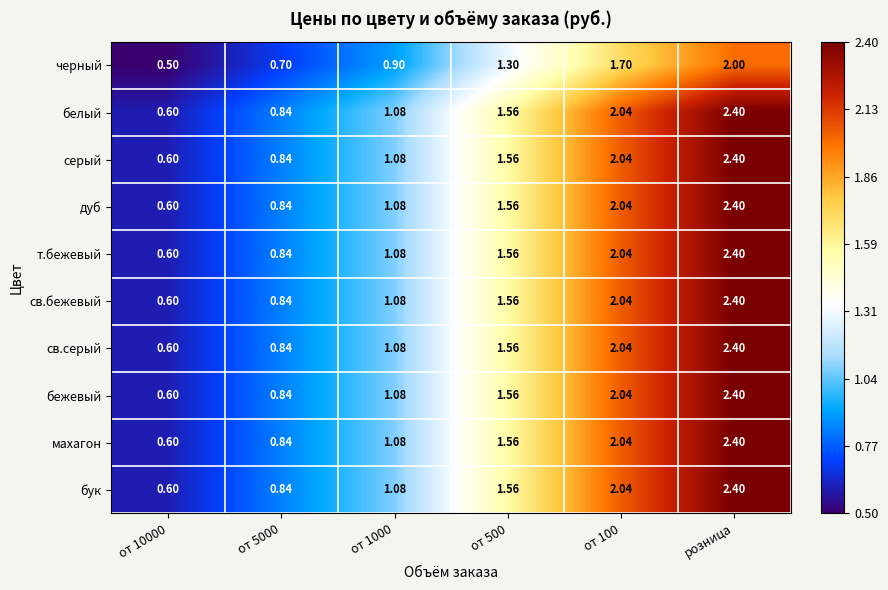

Count the number of data series in this chart.

10